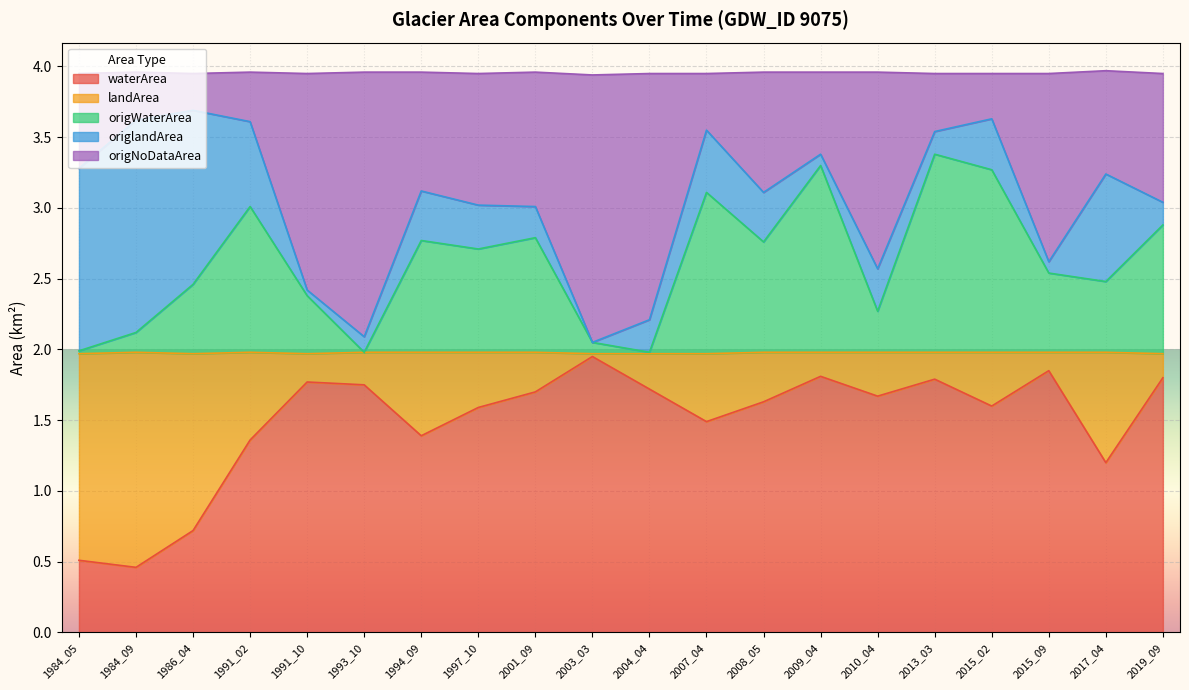

At which label is origWaterArea closest to 2?

1984_05